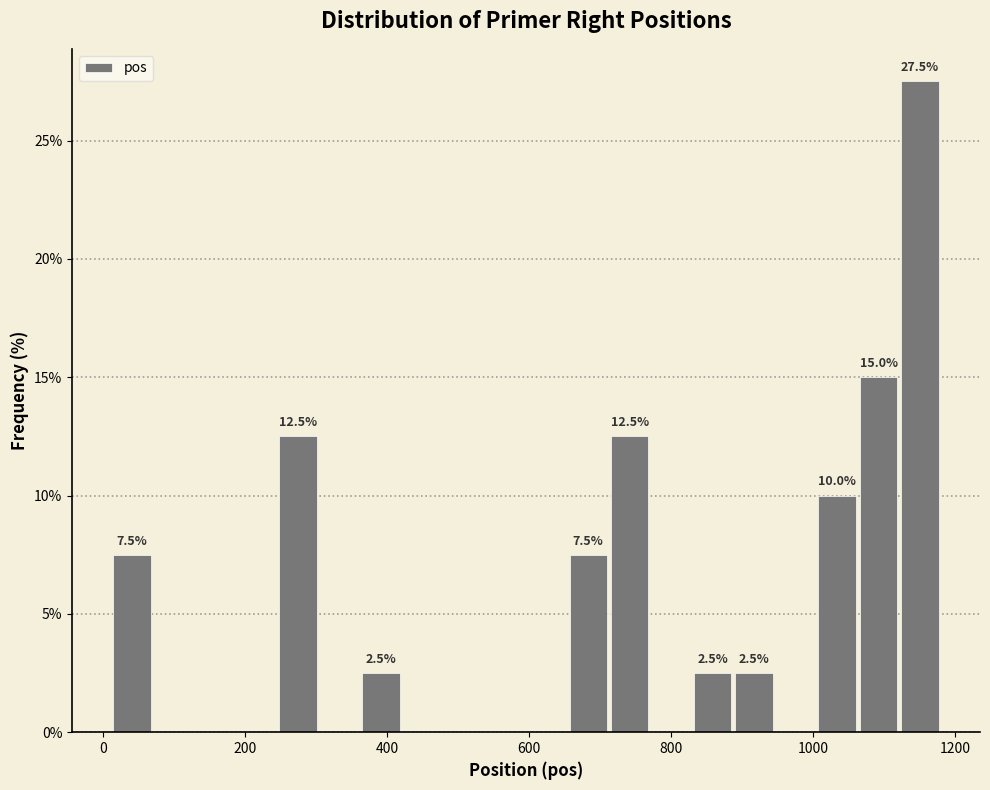

Around what value on the x-axis is the tallest bar? Give the approximate position of its centre, as read against the axis.

1160